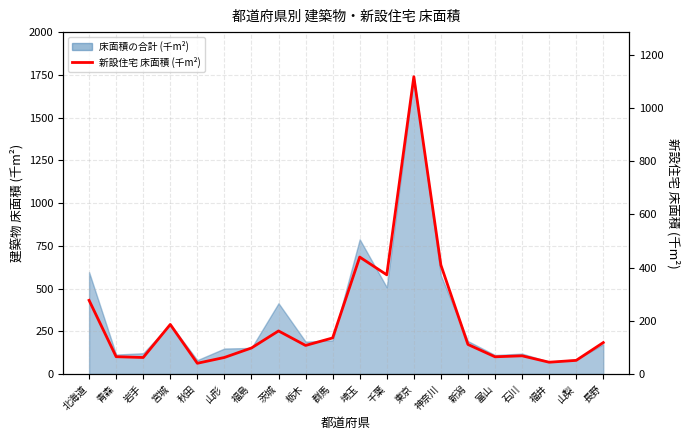

How many values exceed 111?

9